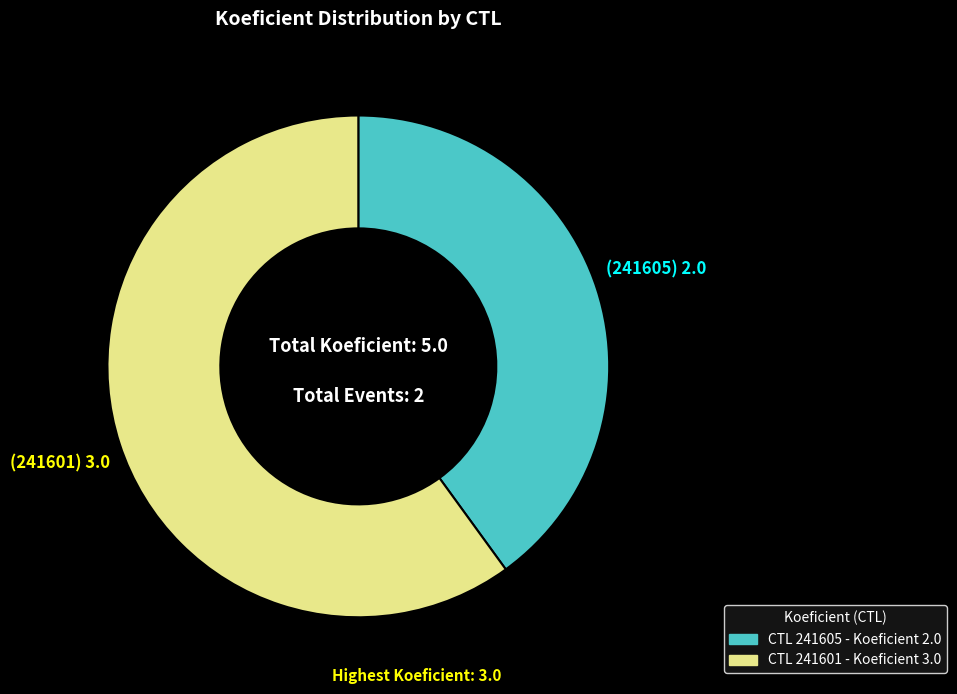

Is there a majority slice in this chart?

Yes